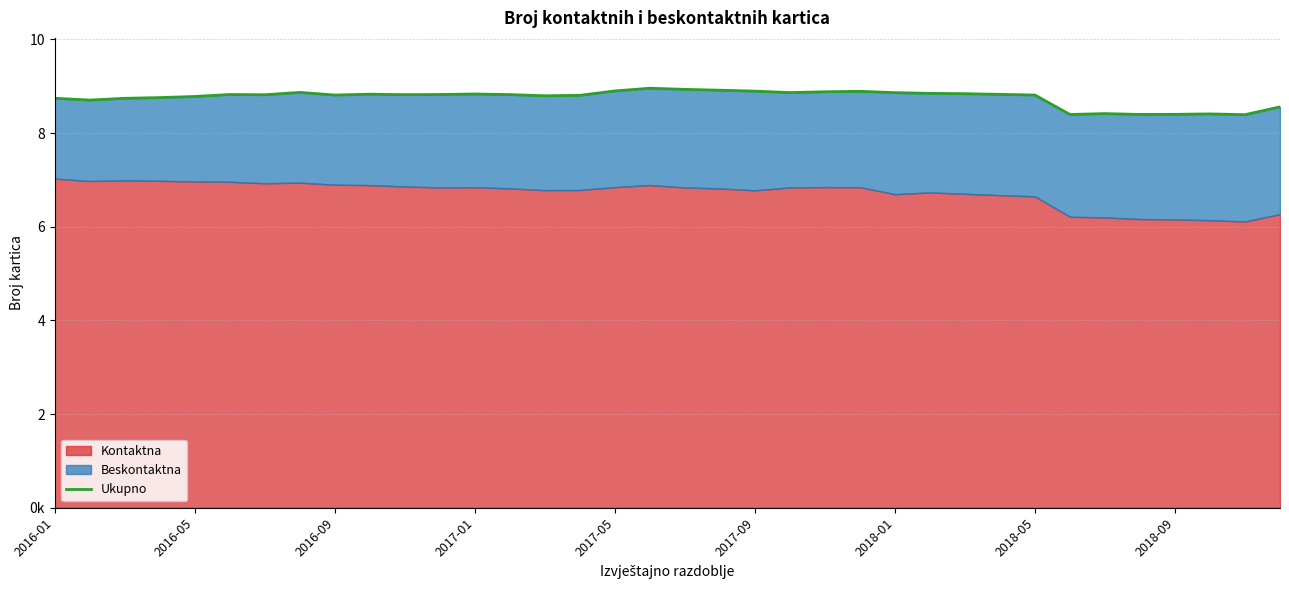

What is the value of the 3rd point from the left?

8741442